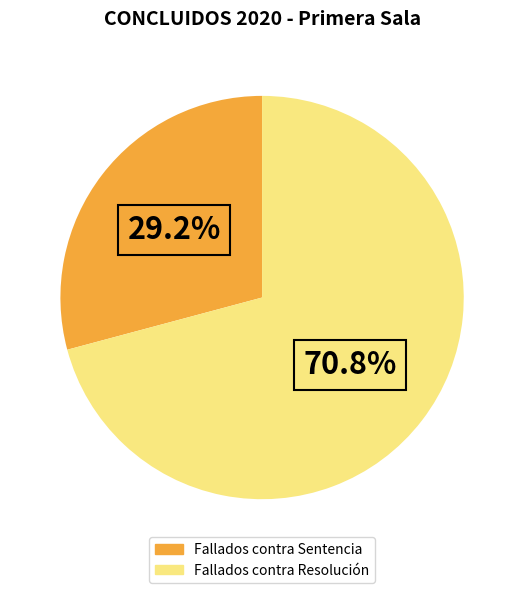

How many slices are in this pie chart?

2